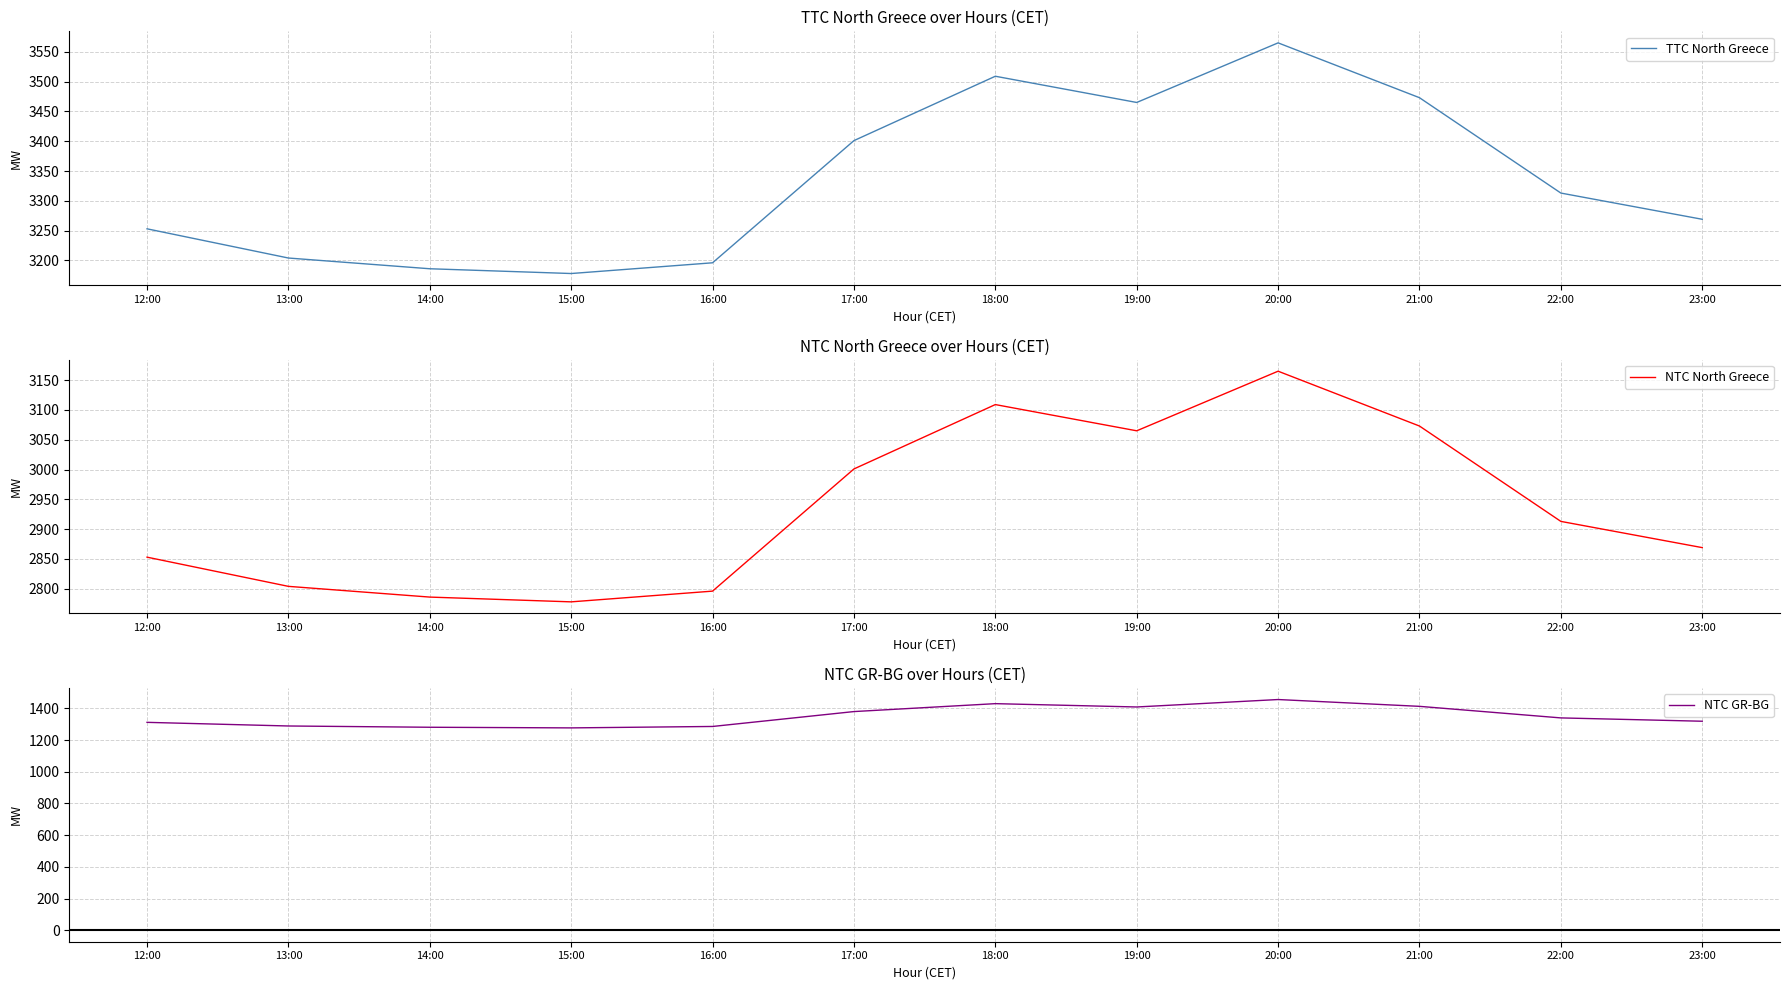

What is the sum of the TTC North Greece values at 18:00 and 19:00?

6974